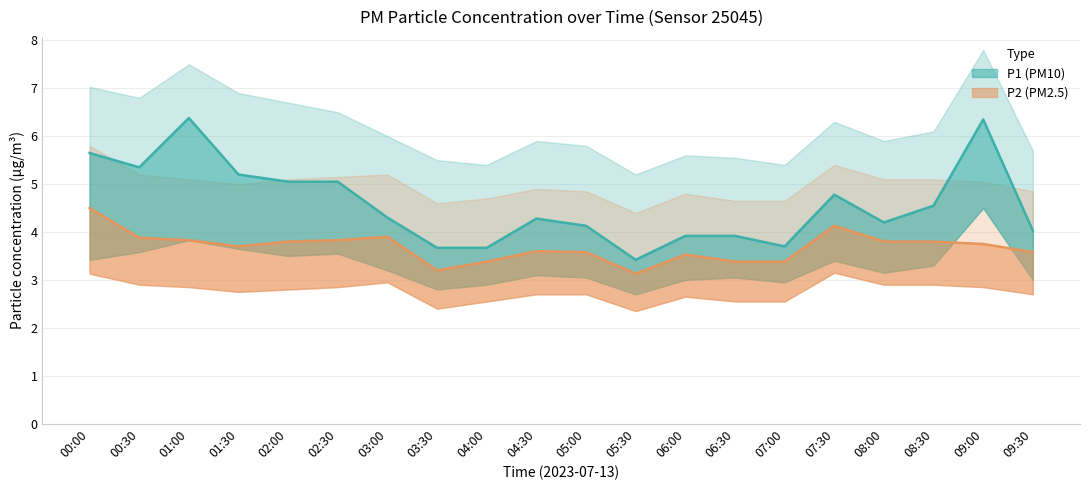

Reading left to right, list all the values displayed in this chart.

P1: 00:00=5.7	00:30=5.3	01:00=6.4	01:30=5.2	02:00=5.0	02:30=5.0	03:00=4.3	03:30=3.7	04:00=3.7	04:30=4.3	05:00=4.1	05:30=3.4	06:00=3.9	06:30=3.9	07:00=3.7	07:30=4.8	08:00=4.2	08:30=4.5	09:00=6.3	09:30=4.0
P1_upper: 00:00=7.0	00:30=6.8	01:00=7.5	01:30=6.9	02:00=6.7	02:30=6.5	03:00=6.0	03:30=5.5	04:00=5.4	04:30=5.9	05:00=5.8	05:30=5.2	06:00=5.6	06:30=5.5	07:00=5.4	07:30=6.3	08:00=5.9	08:30=6.1	09:00=7.8	09:30=5.7
P1_lower: 00:00=3.4	00:30=3.6	01:00=3.8	01:30=3.6	02:00=3.5	02:30=3.5	03:00=3.2	03:30=2.8	04:00=2.9	04:30=3.1	05:00=3.0	05:30=2.7	06:00=3.0	06:30=3.0	07:00=3.0	07:30=3.4	08:00=3.1	08:30=3.3	09:00=4.5	09:30=3.0
P2: 00:00=4.5	00:30=3.9	01:00=3.8	01:30=3.7	02:00=3.8	02:30=3.8	03:00=3.9	03:30=3.2	04:00=3.4	04:30=3.6	05:00=3.6	05:30=3.1	06:00=3.5	06:30=3.4	07:00=3.4	07:30=4.1	08:00=3.8	08:30=3.8	09:00=3.8	09:30=3.6
P2_upper: 00:00=5.8	00:30=5.2	01:00=5.1	01:30=5.0	02:00=5.1	02:30=5.2	03:00=5.2	03:30=4.6	04:00=4.7	04:30=4.9	05:00=4.8	05:30=4.4	06:00=4.8	06:30=4.7	07:00=4.7	07:30=5.4	08:00=5.1	08:30=5.1	09:00=5.0	09:30=4.8
P2_lower: 00:00=3.1	00:30=2.9	01:00=2.9	01:30=2.8	02:00=2.8	02:30=2.9	03:00=3.0	03:30=2.4	04:00=2.5	04:30=2.7	05:00=2.7	05:30=2.4	06:00=2.6	06:30=2.5	07:00=2.5	07:30=3.1	08:00=2.9	08:30=2.9	09:00=2.9	09:30=2.7